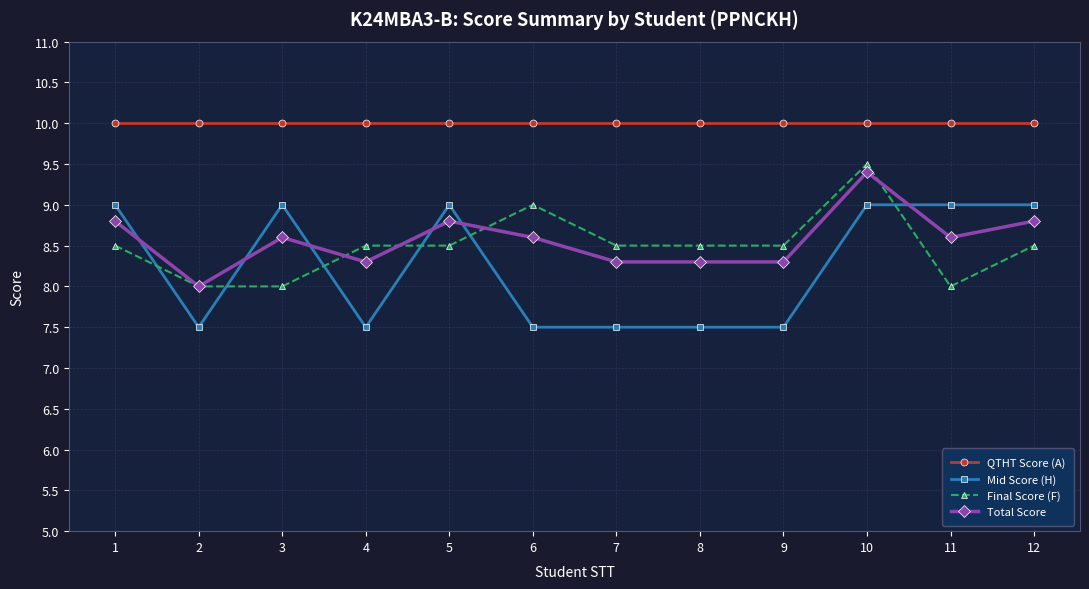

How many data points in Total Score are above 8?

11